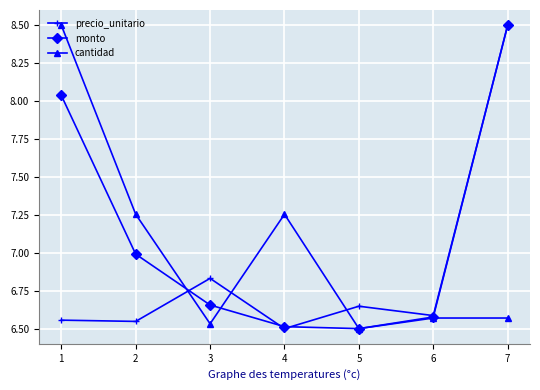

At how many categories does at least one series exceed 6?

7